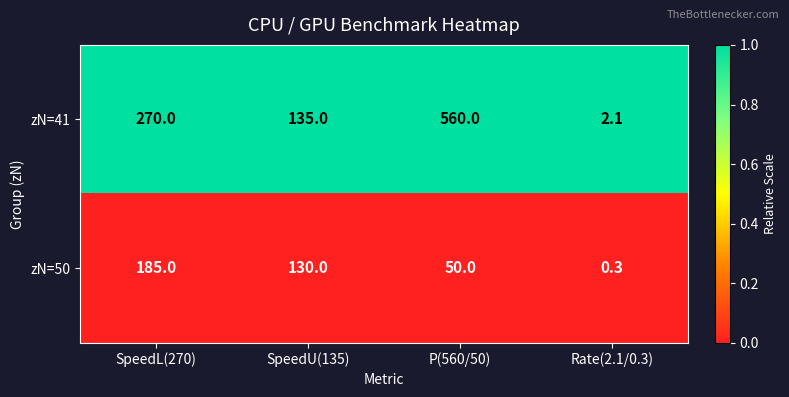

How many zN=50 values are between 50 and 185?

3